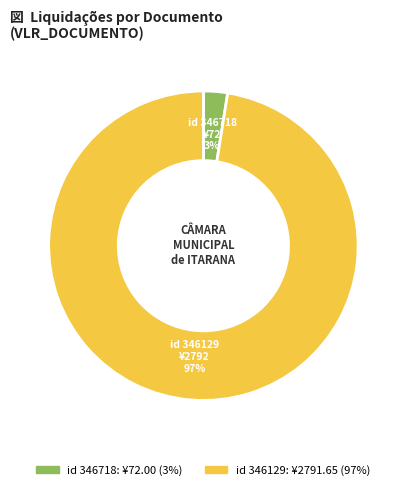

Which category has the biggest portion of the pie?

id 346129